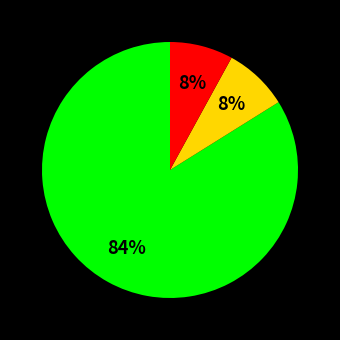

Does any single category account for the majority?

Yes